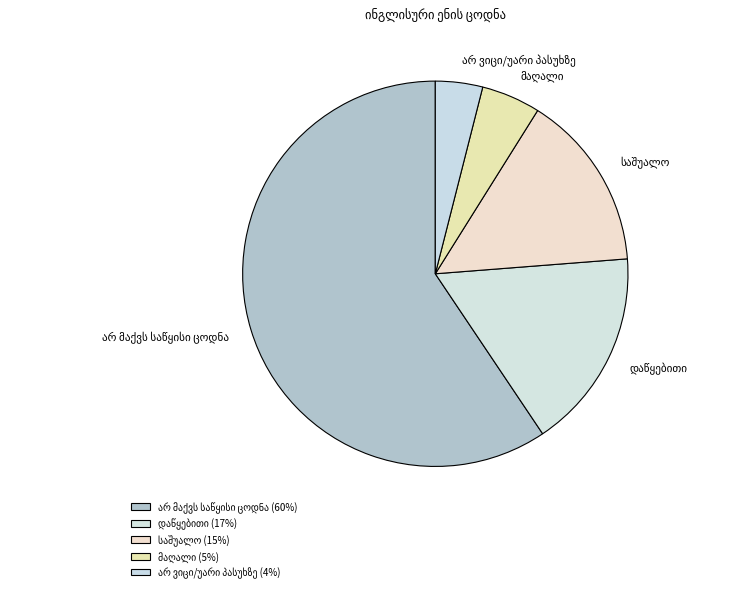

Is there any slice that represents more than half of the pie?

Yes